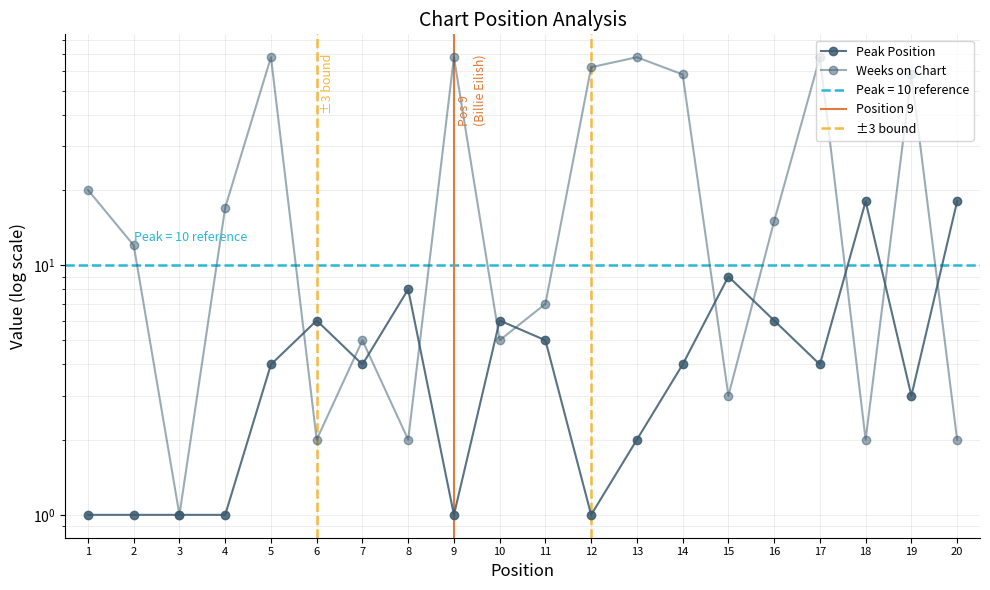

What are all the series names shown in the legend?

Peak Position, Weeks on Chart